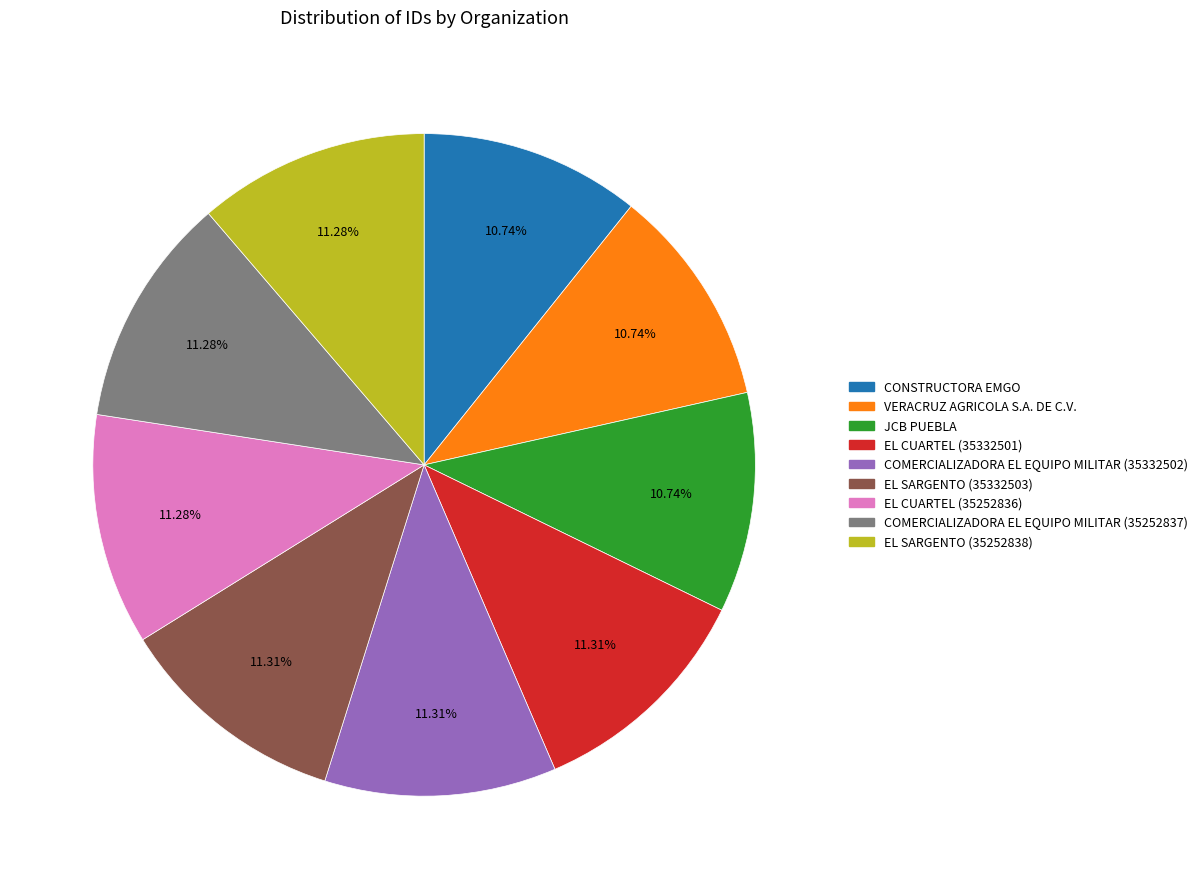

To the nearest percent, what portion does EL CUARTEL (35252836) represent?

11%